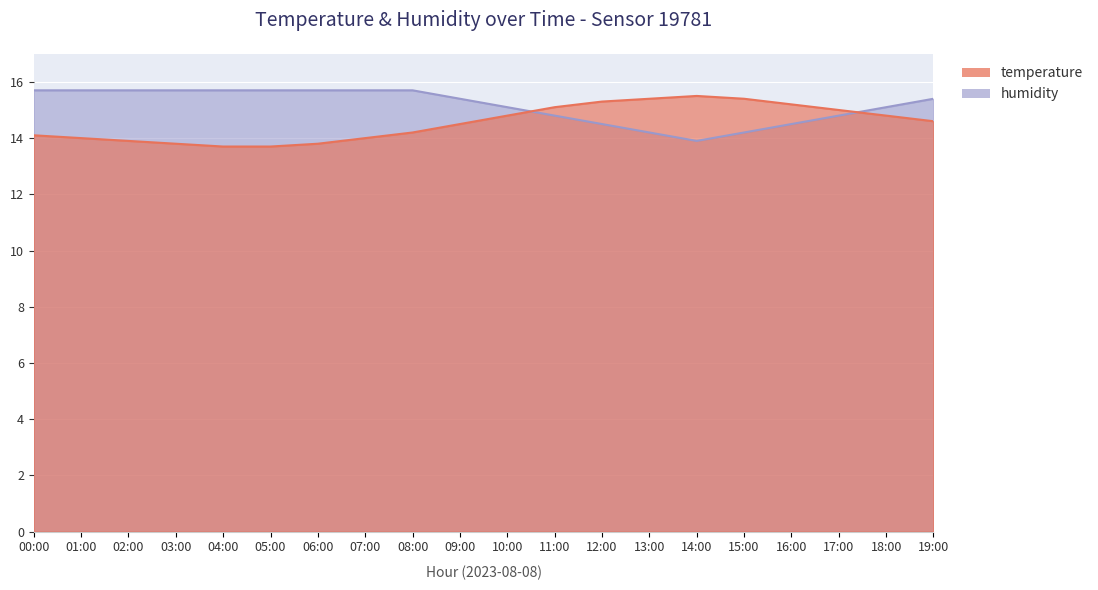

How many categories are shown in the chart?

20